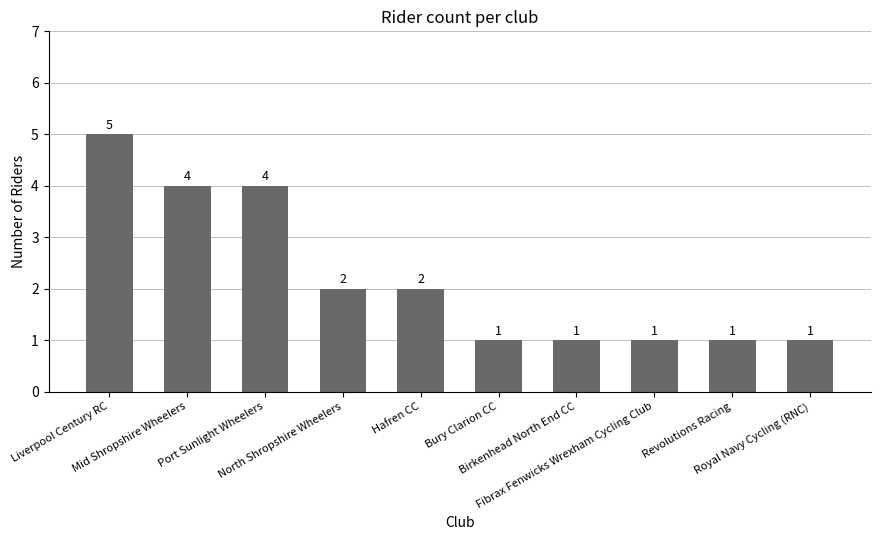

Count the values in the range 1 to 4.

9